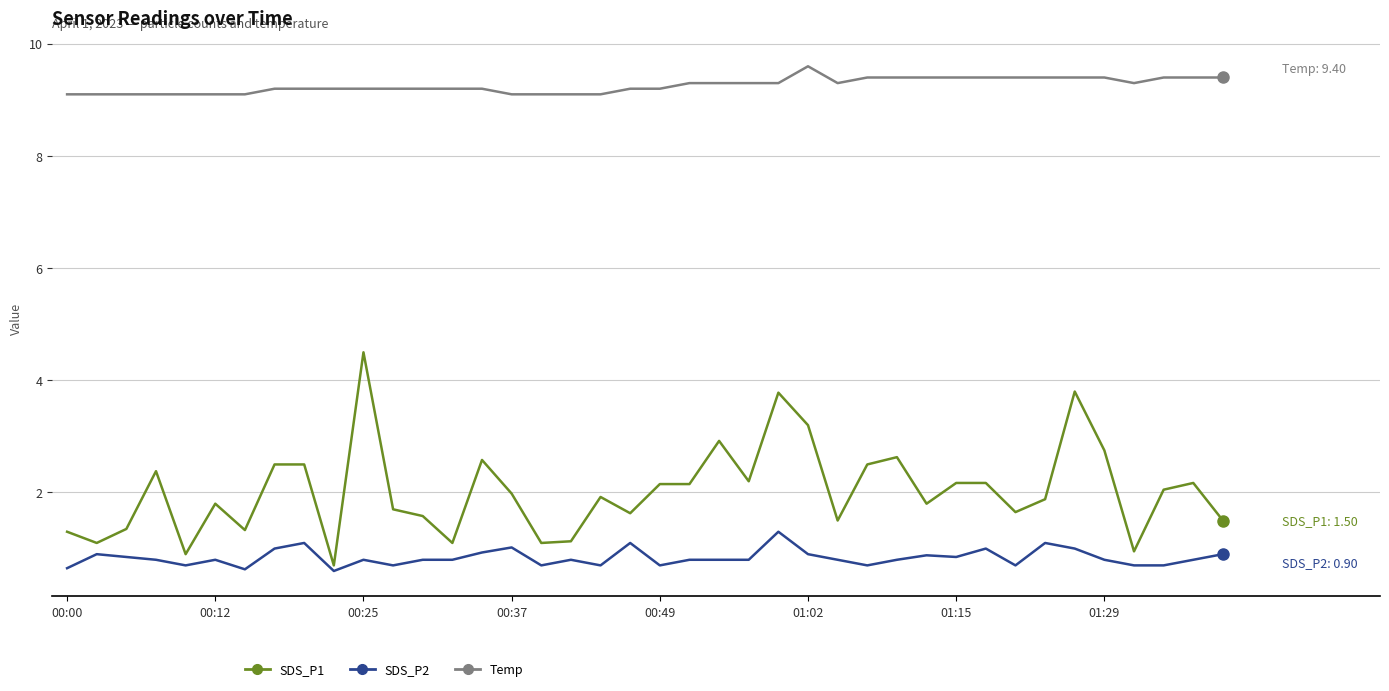

Rank the series by their maximum value, from lowest to highest.

SDS_P2, SDS_P1, Temp